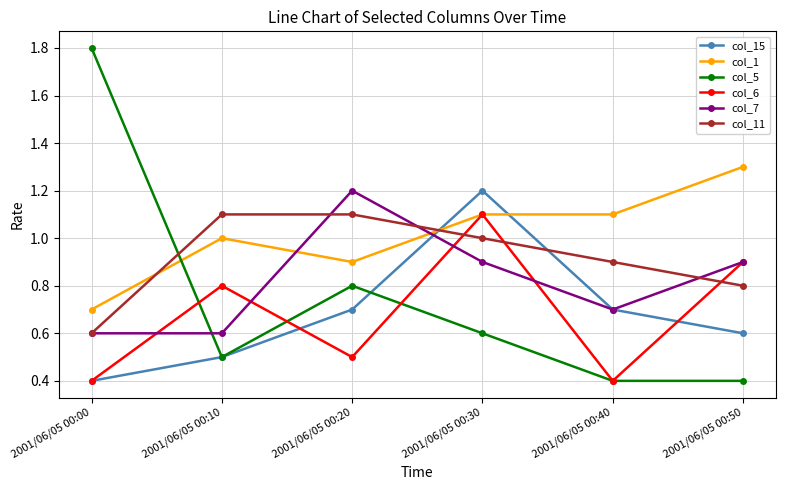

Is it true that col_6 equals 0.1 at 2001/06/05 00:00?

False